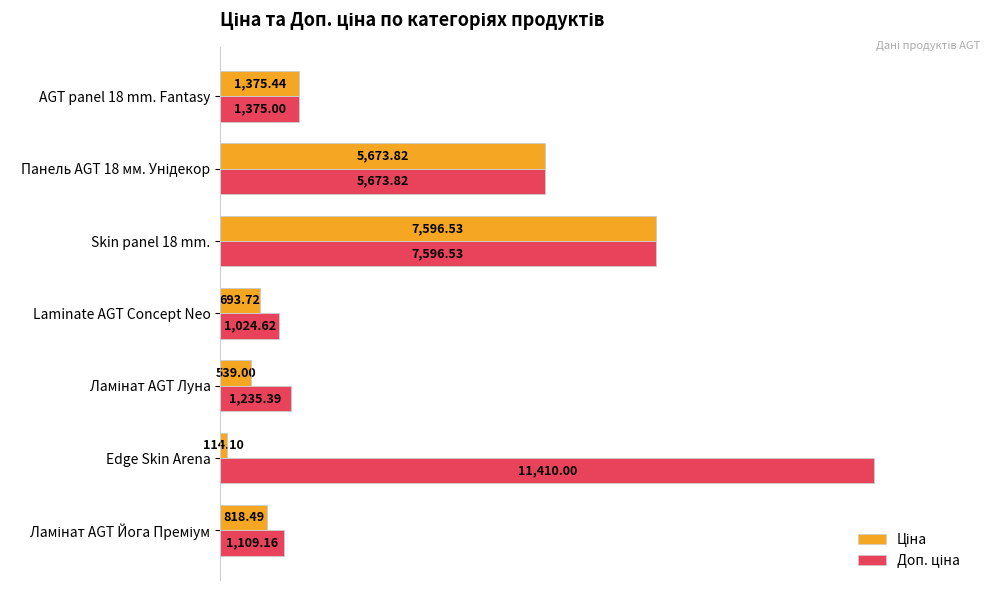

Which category has the lowest value across all series?

Edge Skin Arena